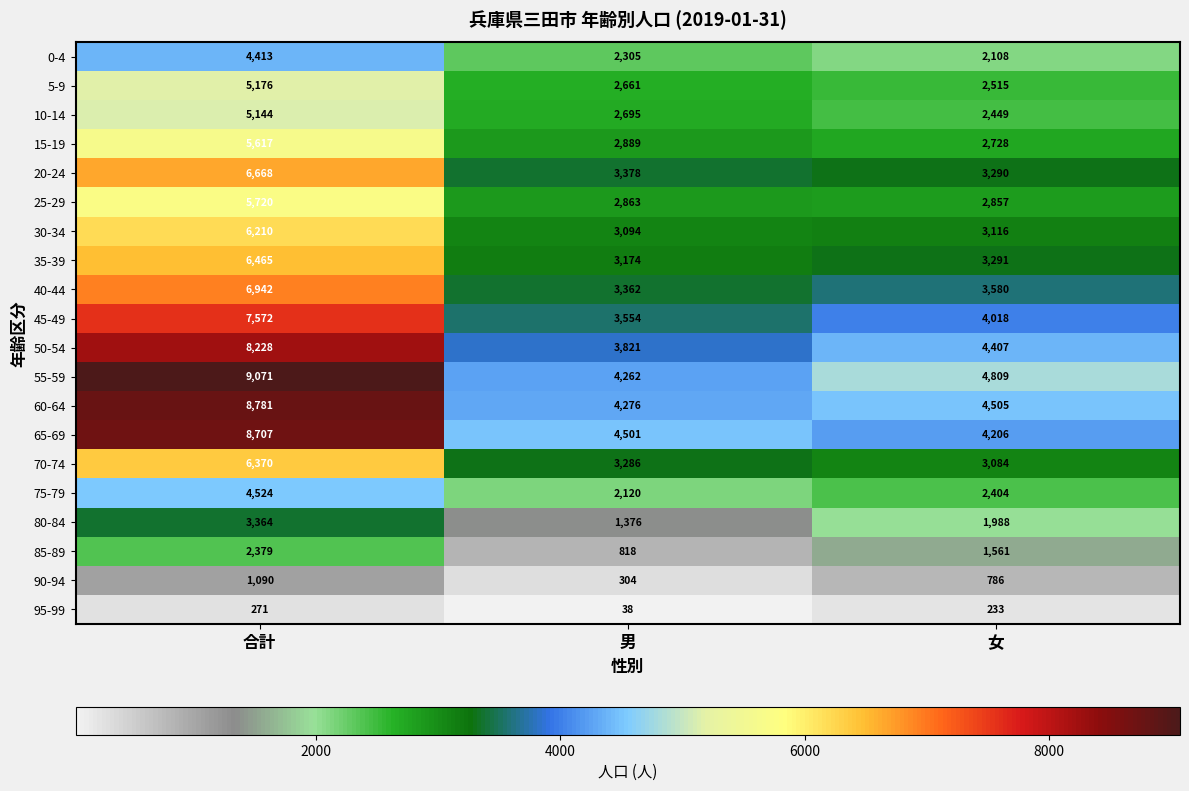

How many data points does each series have?

3